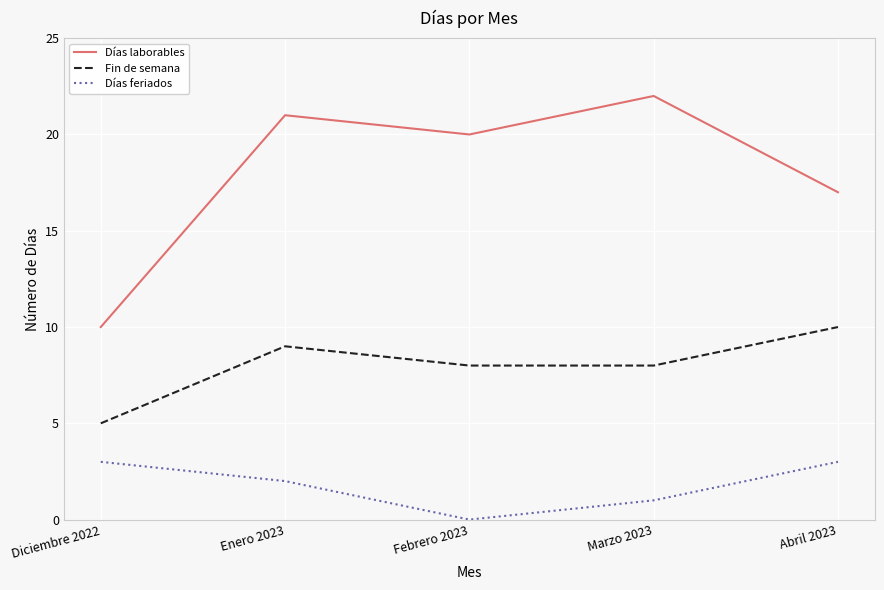

Is this an area chart (filled region under the line)?

No